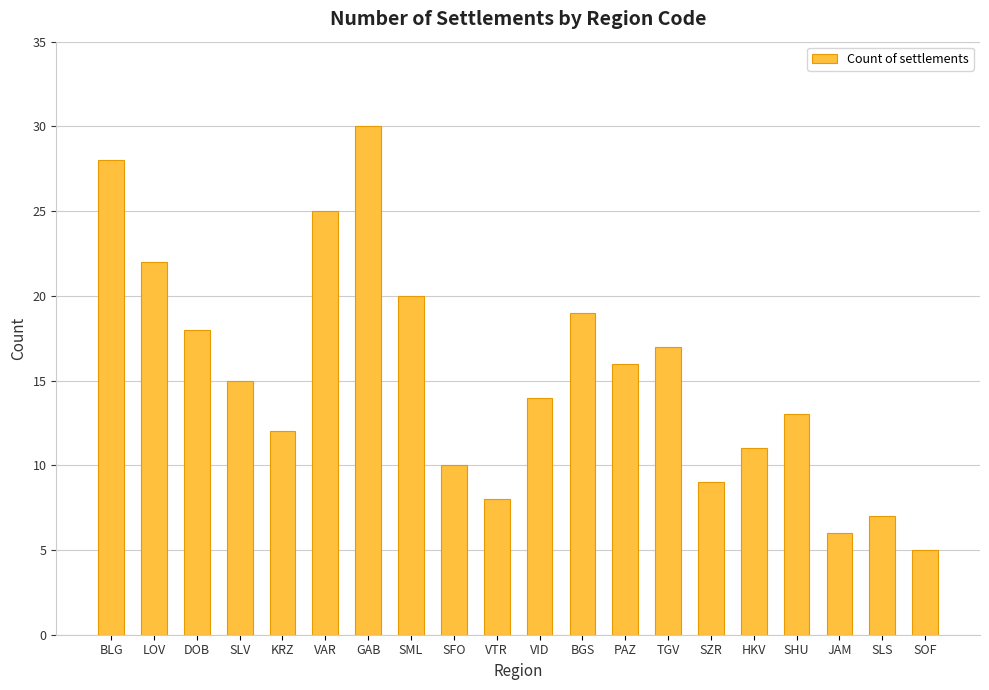

Which has a higher value, LOV or BGS?

LOV